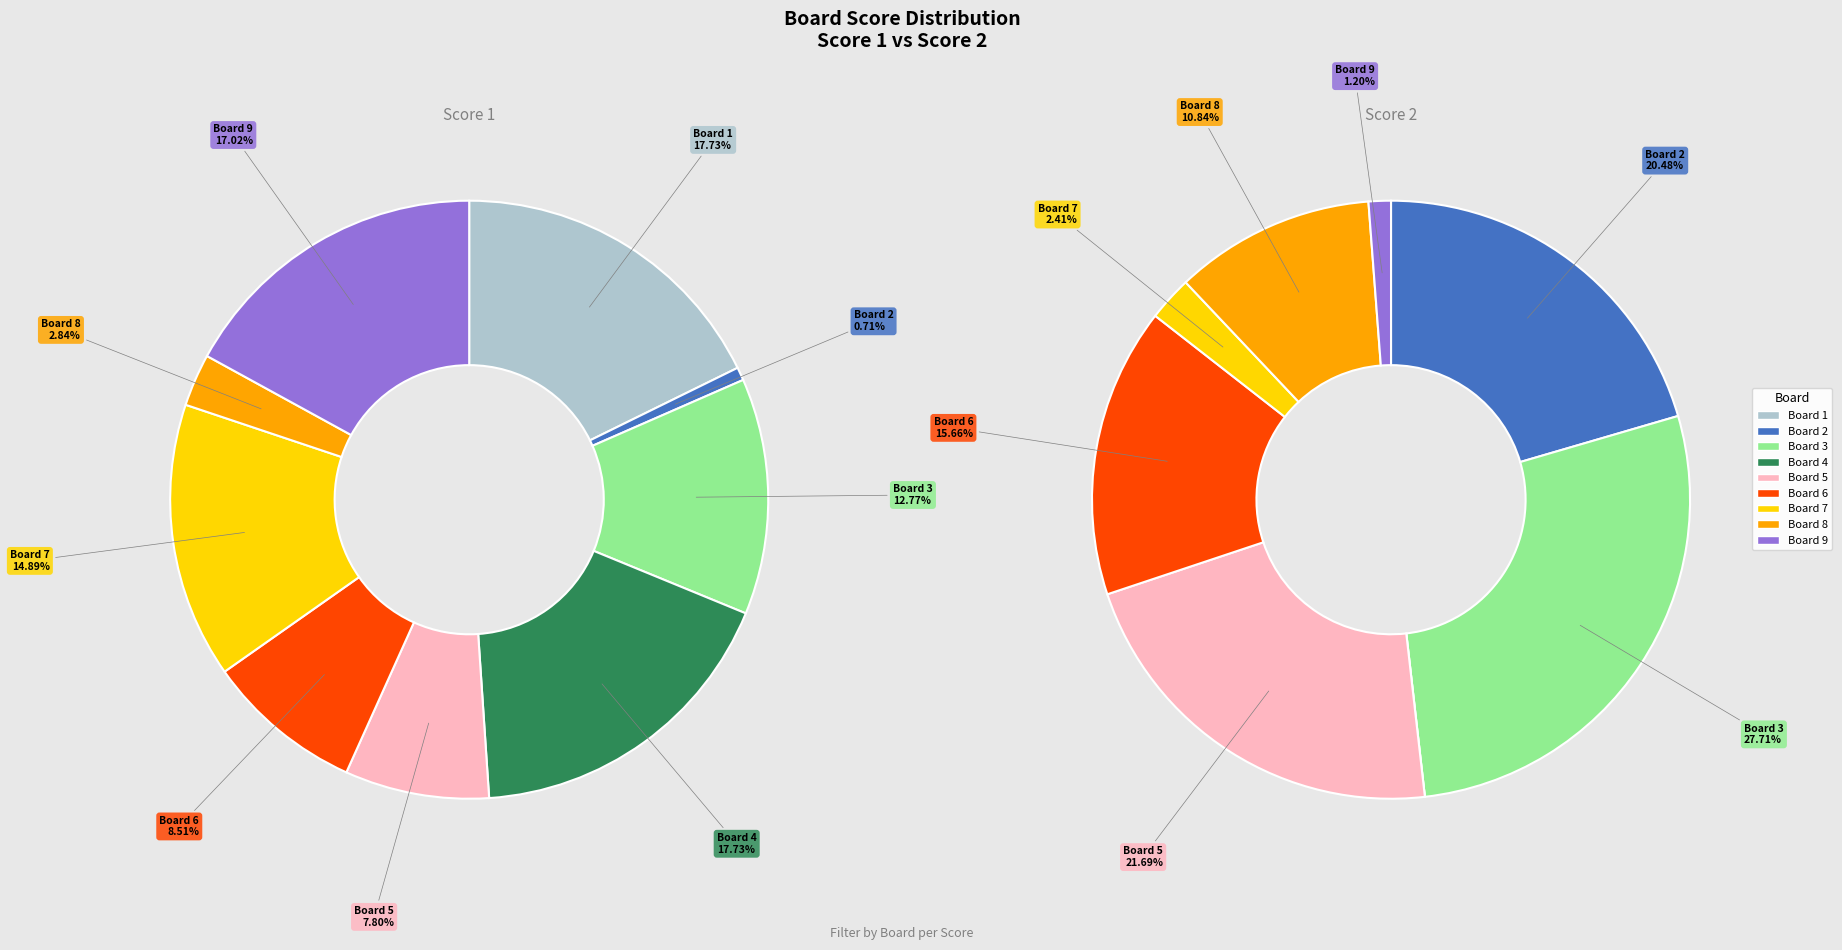

What portion of the pie excludes 4?

82.3%